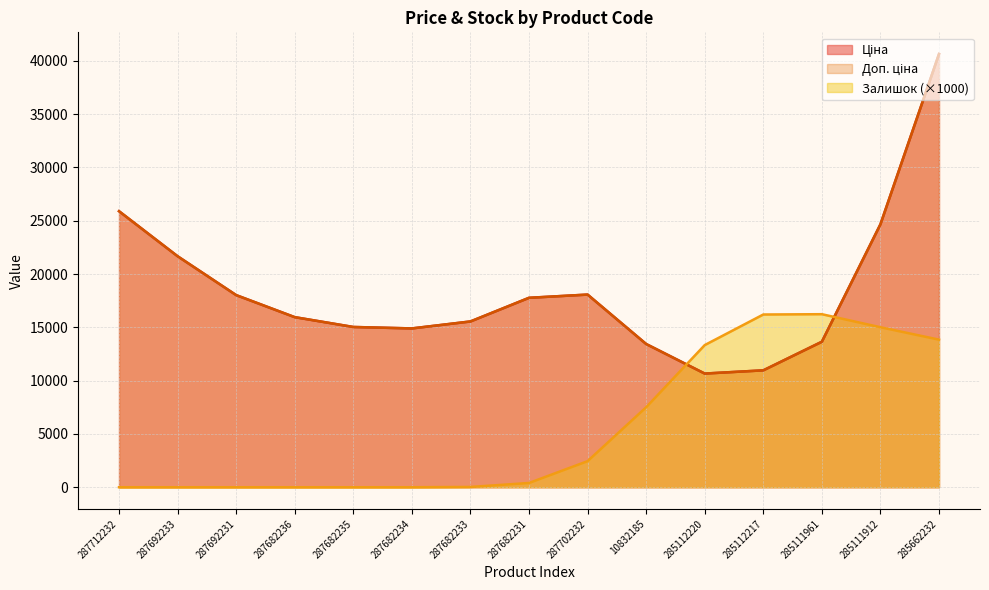

What is the total value across all series at 285112220?

21945.8